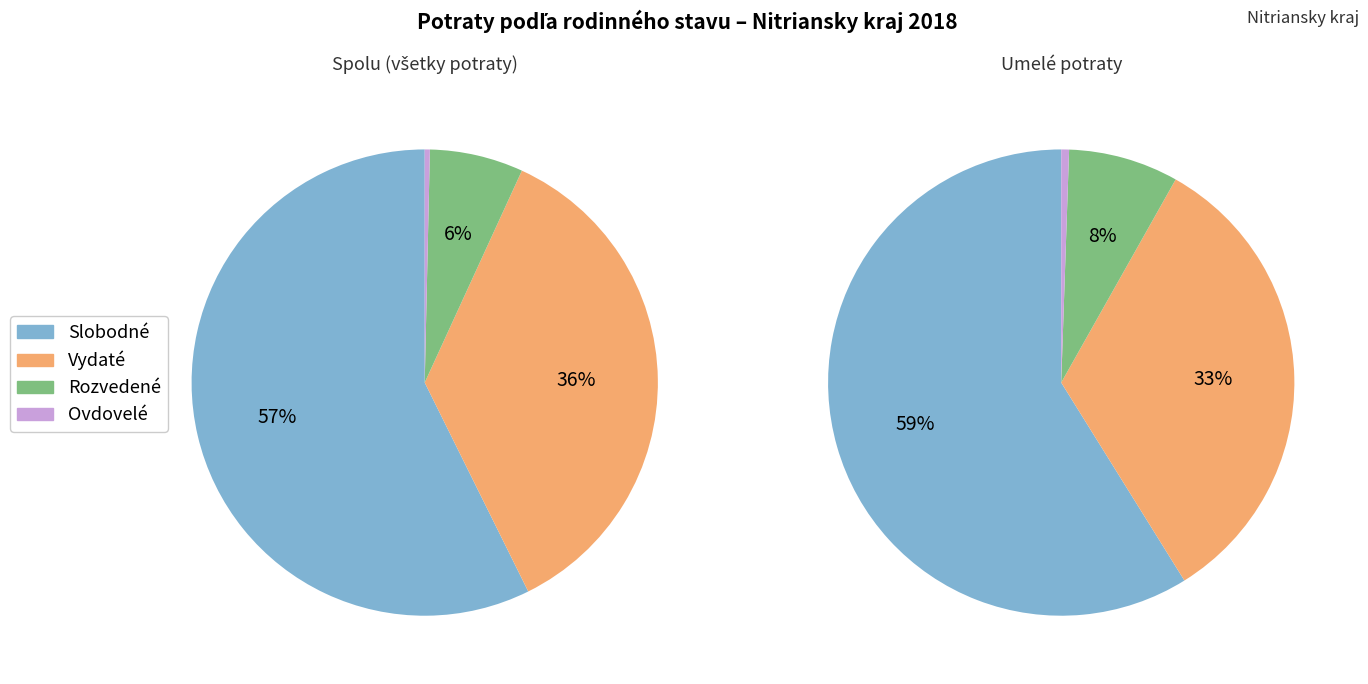

What percentage do Ovdovelé and Rozvedené together represent?

6.8%